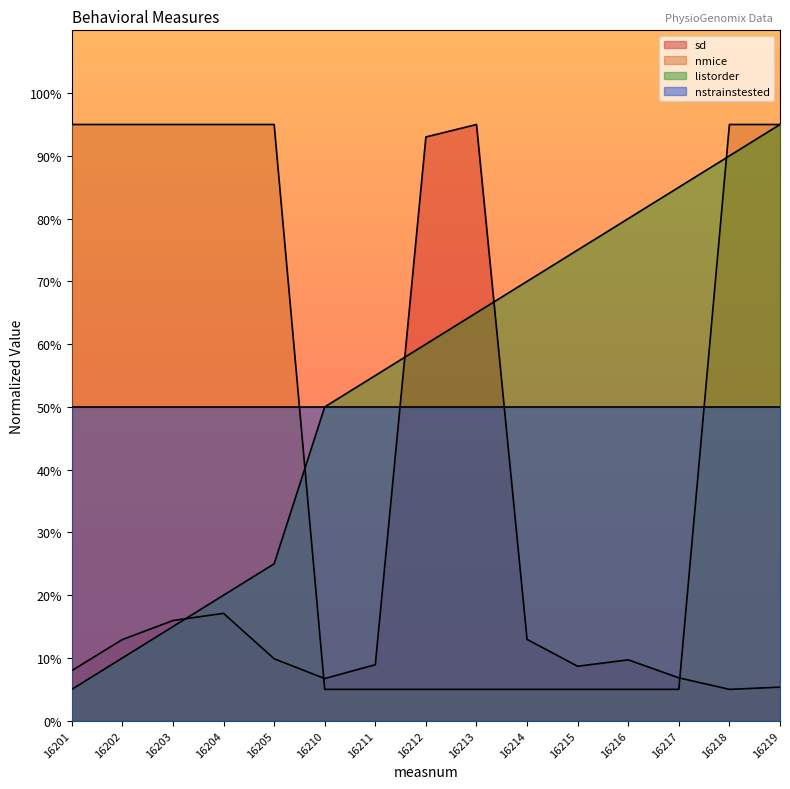

Between 16204 and 16210, which is larger?

16204